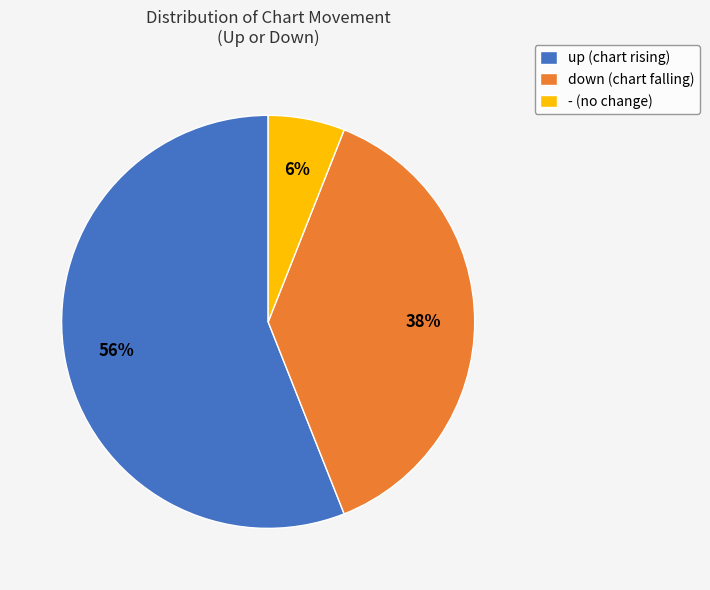

Rank the categories by value from highest to lowest.

up, down, -